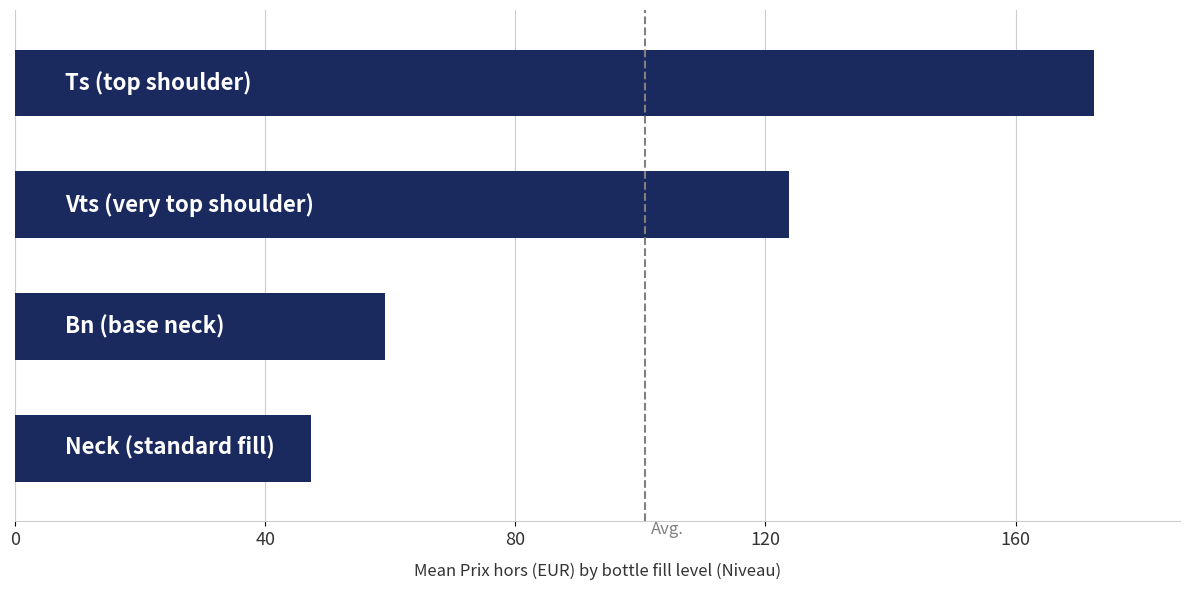

What is the average value?

100.7